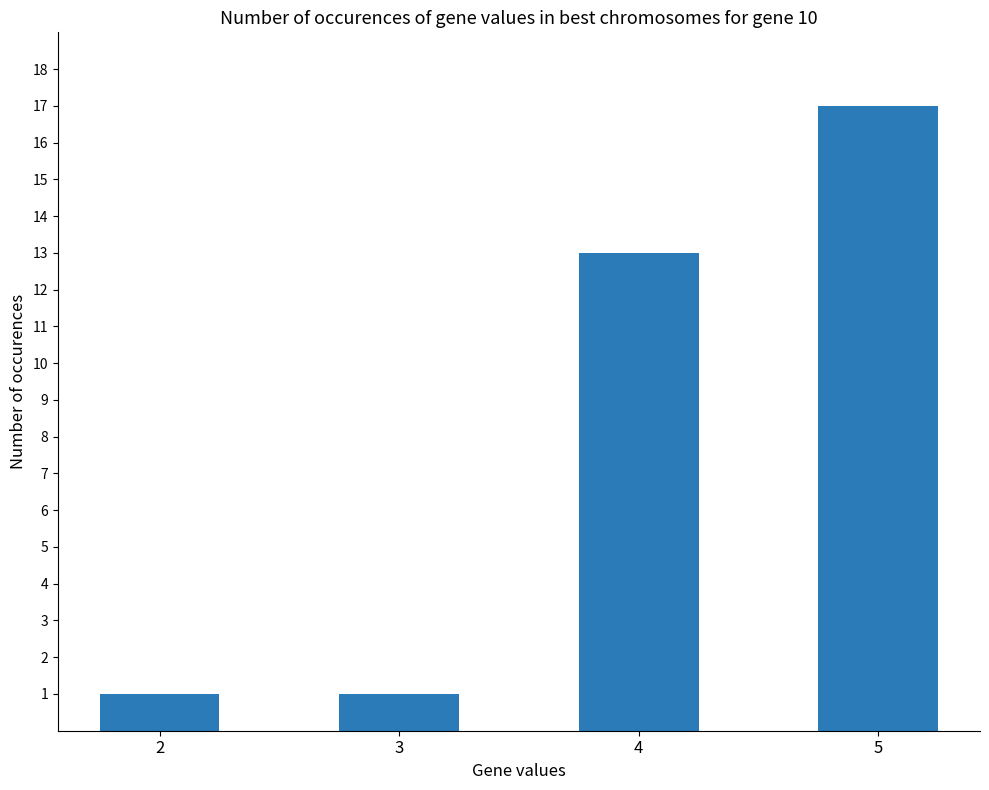

Reading left to right, list all the values displayed in this chart.

2=1	3=1	4=13	5=17